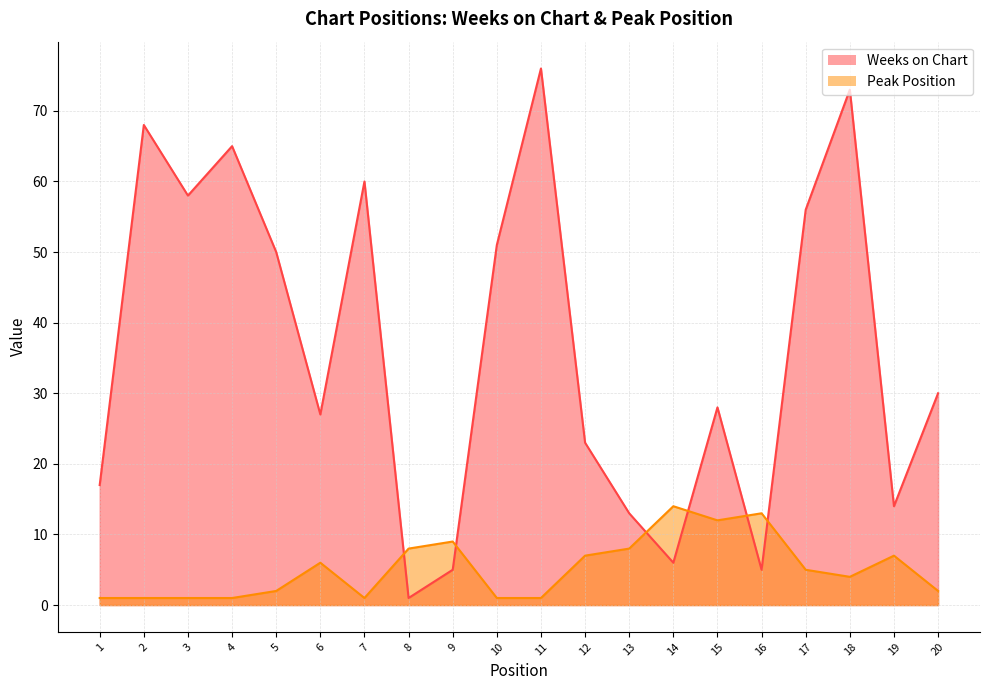

Reading left to right, transcribe all the data shown in this chart.

Weeks on Chart: 1=17	2=68	3=58	4=65	5=50	6=27	7=60	8=1	9=5	10=51	11=76	12=23	13=13	14=6	15=28	16=5	17=56	18=73	19=14	20=30
Peak Position: 1=1	2=1	3=1	4=1	5=2	6=6	7=1	8=8	9=9	10=1	11=1	12=7	13=8	14=14	15=12	16=13	17=5	18=4	19=7	20=2